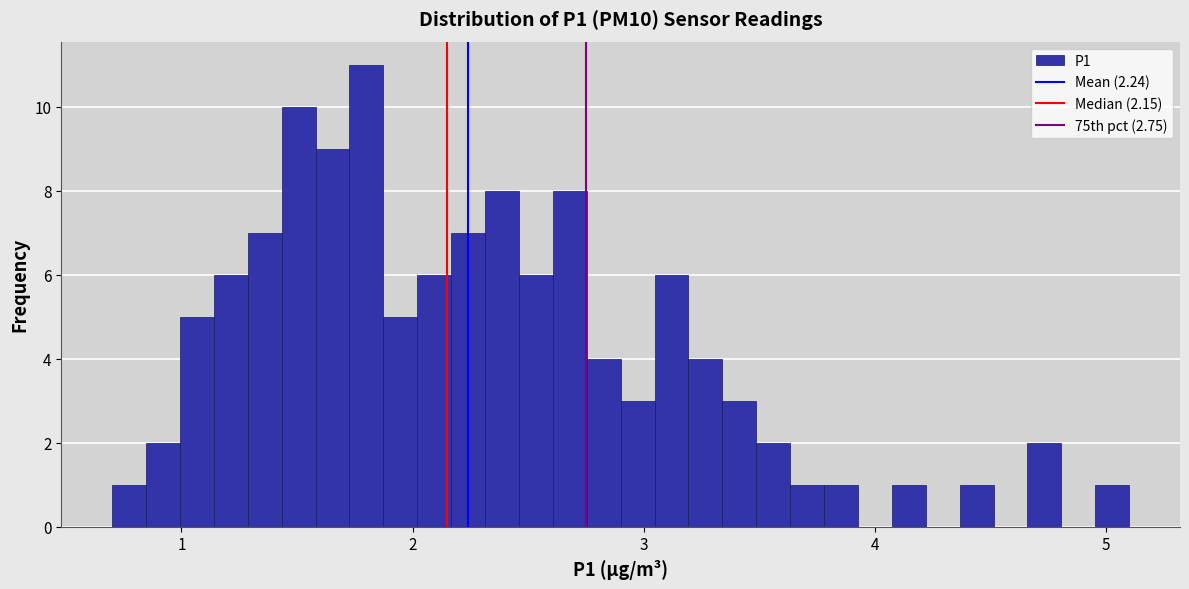

Read against the x-axis, roughly where is the centre of the tallest bar?

1.8